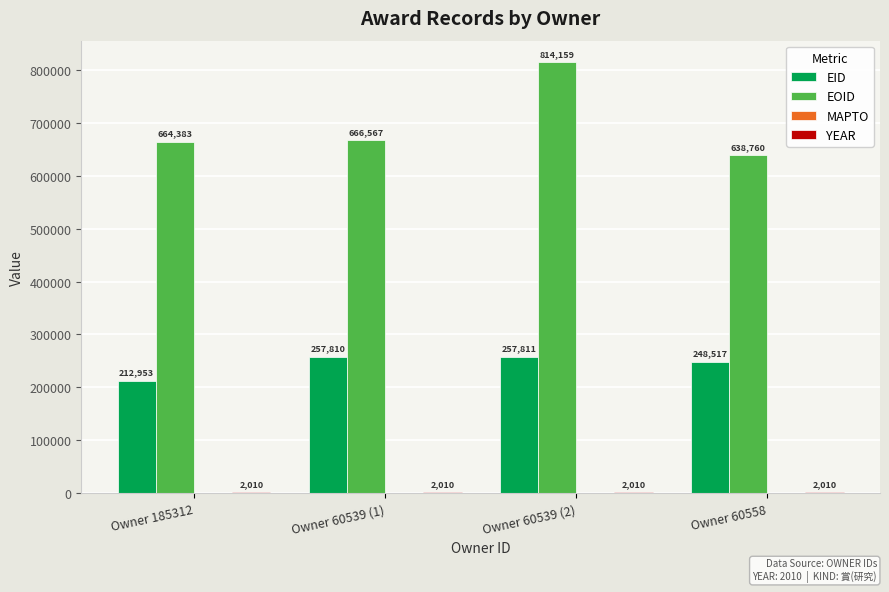

Between Owner 60539 (1) and Owner 60539 (2), which series saw the biggest shift?

EOID